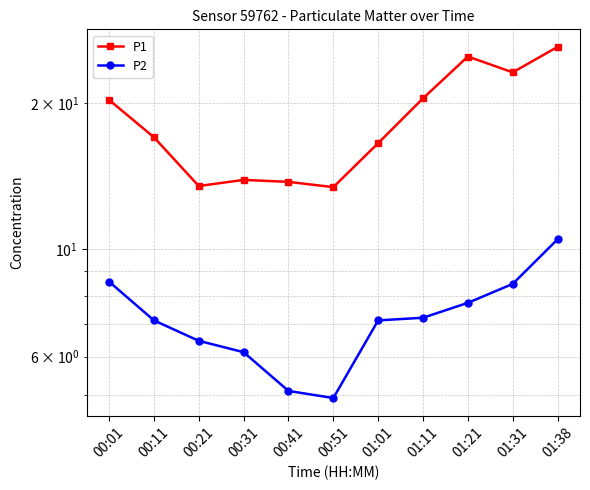

True or false: P1 has more than 1 points higher than both neighbors.

True